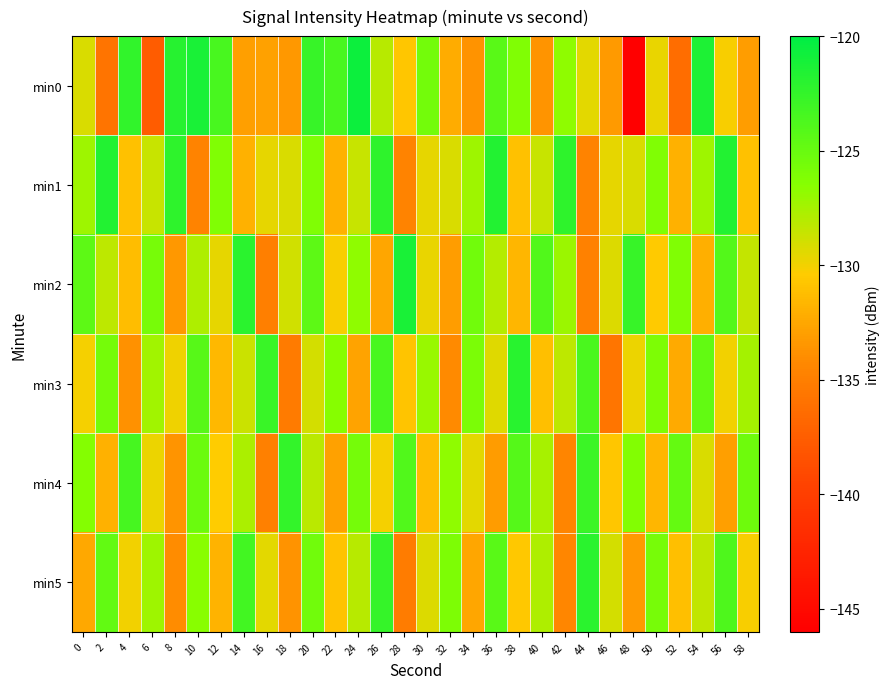

How many series are shown in this chart?

6